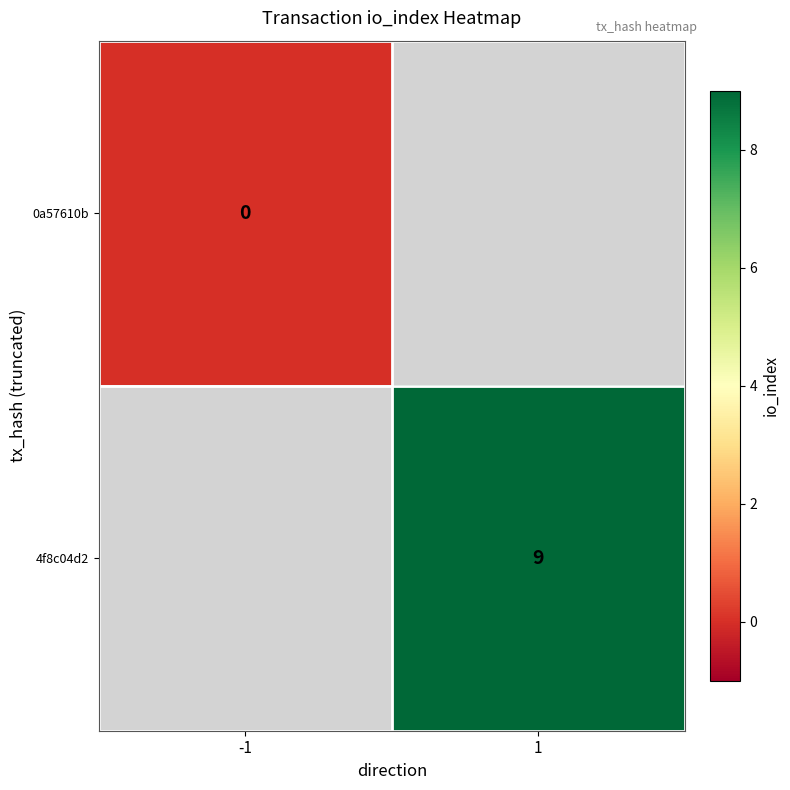

The value of 4f8c04d2 at 1 is 6. True or false?

False